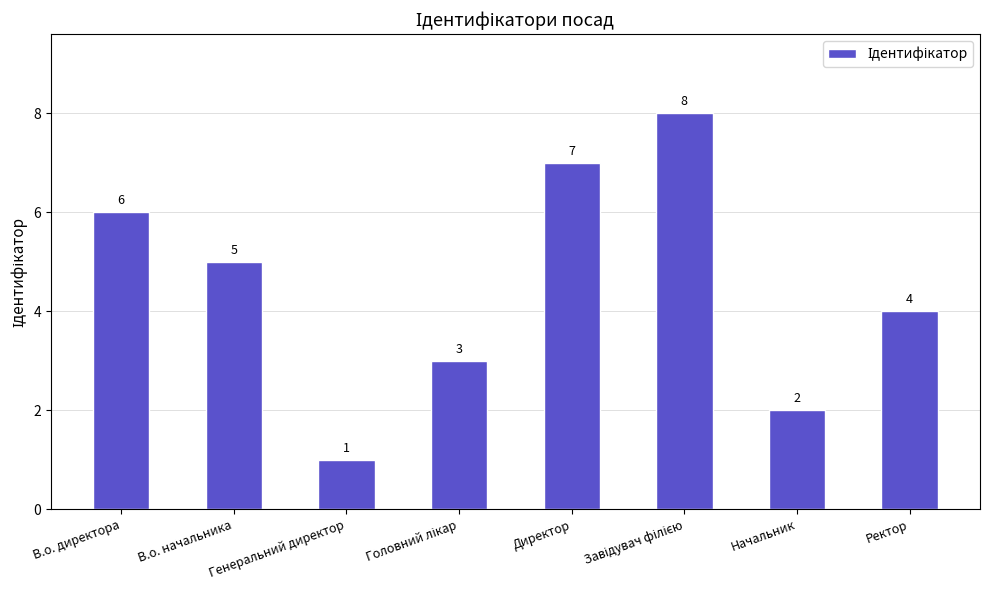

Are the bars horizontal?

No